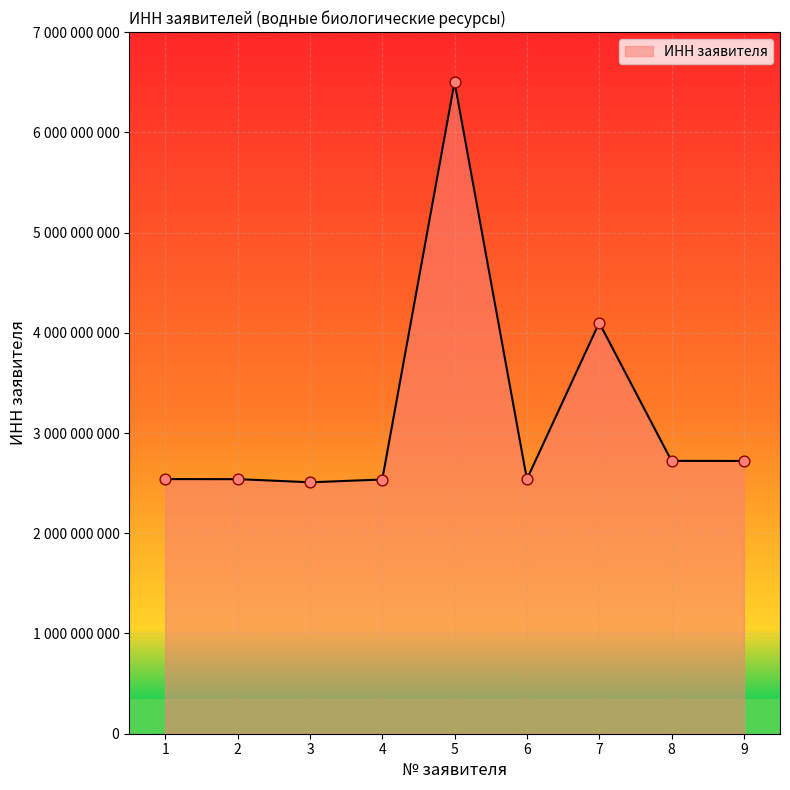

Between 5 and 9, which is larger?

5